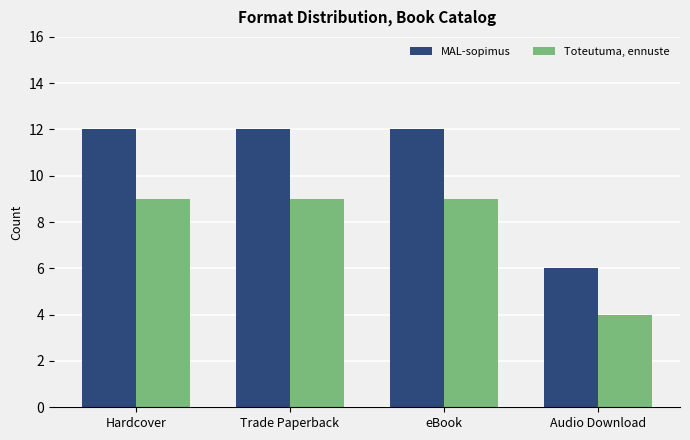

What is the total value across all series at eBook?

21